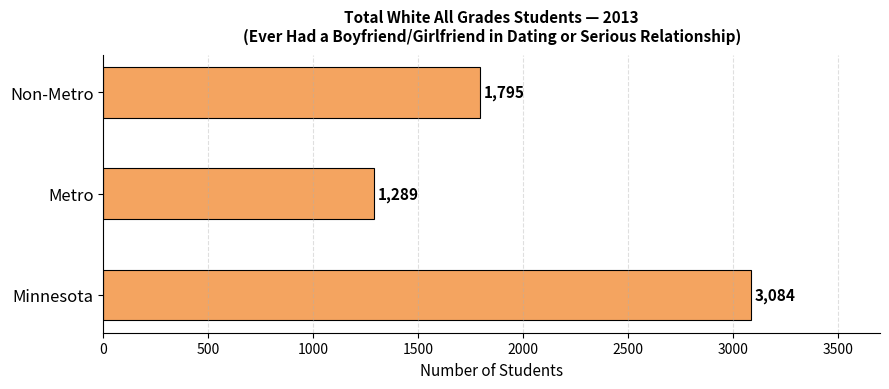

What is the minimum value shown in the chart?

1289